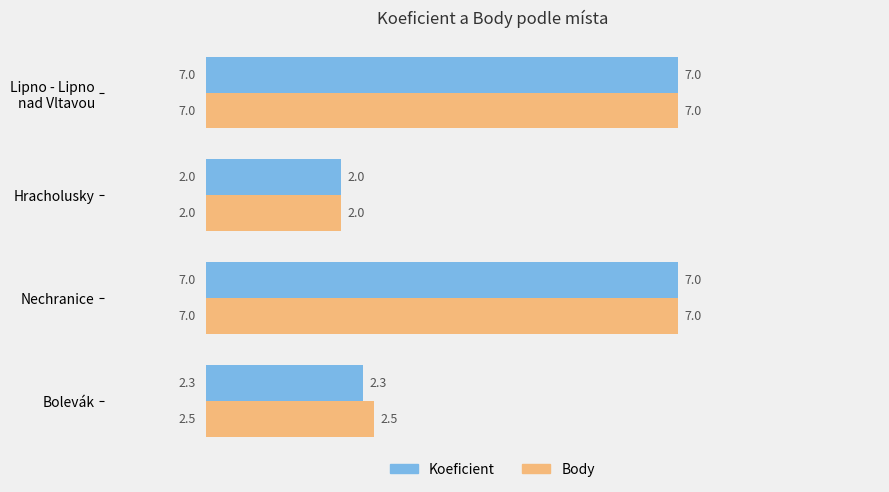

What is the minimum value for Koeficient?

2.0